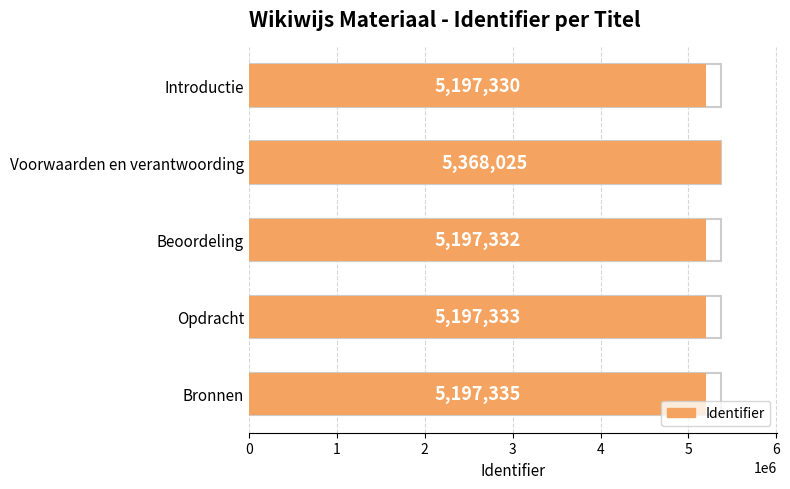

Reading bottom to top, transcribe all the data shown in this chart.

5197335	5197333	5197332	5368025	5197330